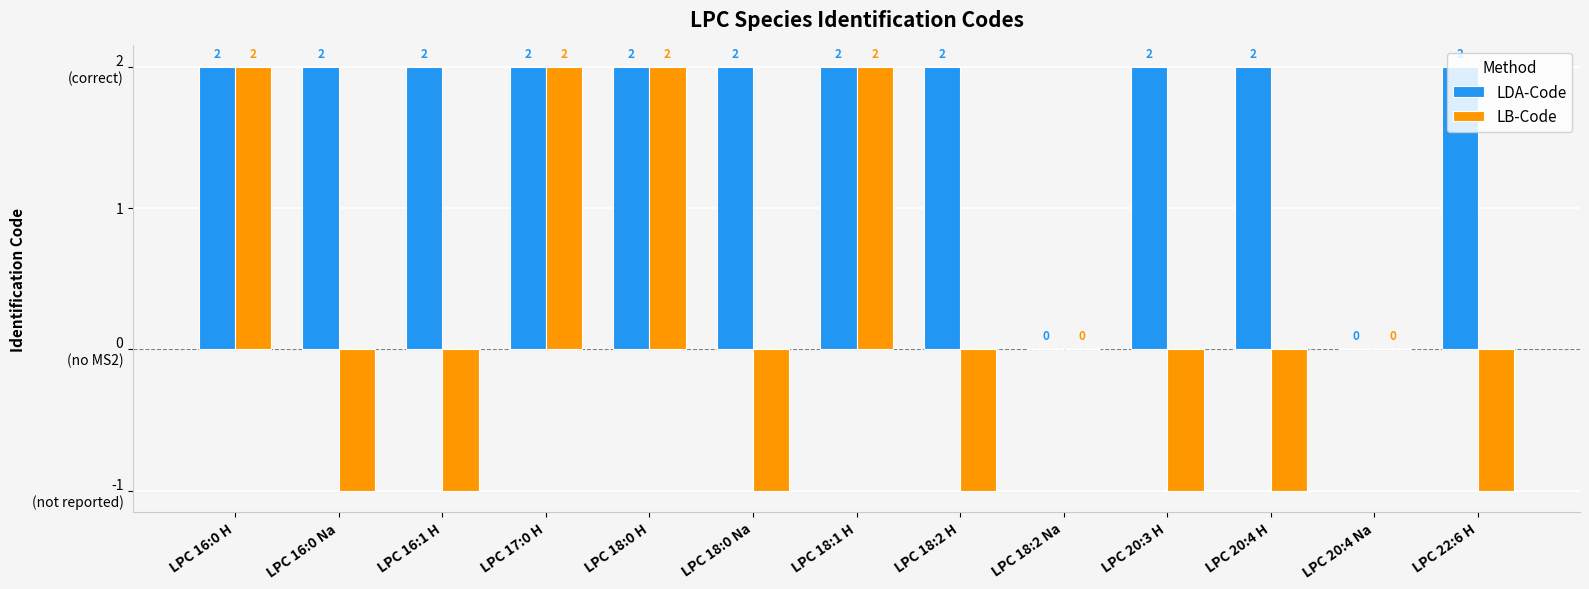

Between LPC 18:2 Na and LPC 20:4 H, which is larger?

LPC 20:4 H